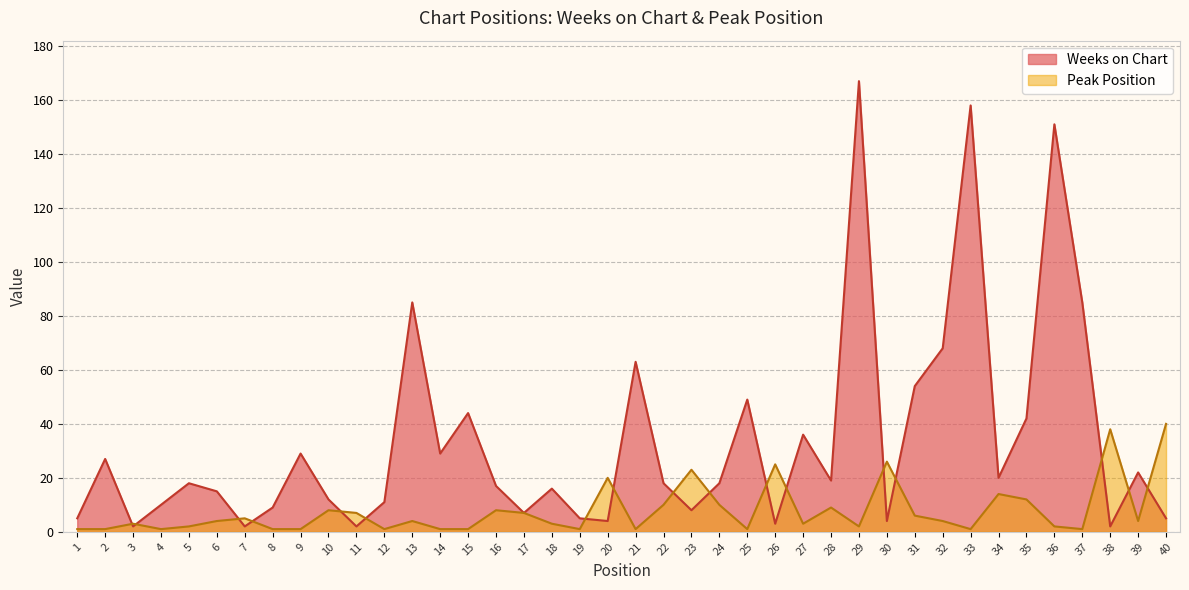

What are all the series names shown in the legend?

Weeks on Chart, Peak Position